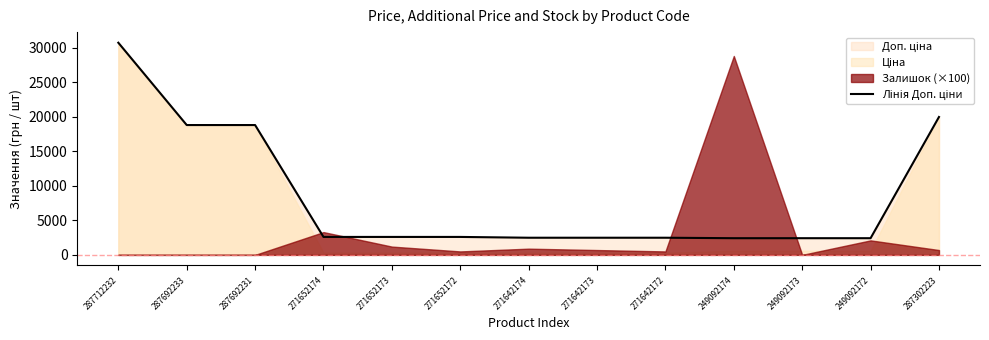

List the labels in order of value, largest first.

287712232, 287302223, 287692233, 287692231, 271652174, 271652173, 271652172, 271642174, 271642173, 271642172, 249092174, 249092173, 249092172